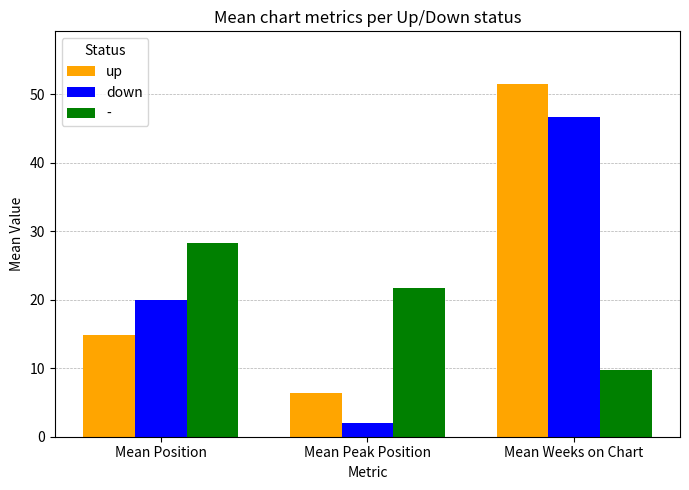

Reading right to left, what are all the values shown in this chart?

up: 51.5	6.4	14.8
down: 46.8	2.0	20.0
-: 9.8	21.7	28.3